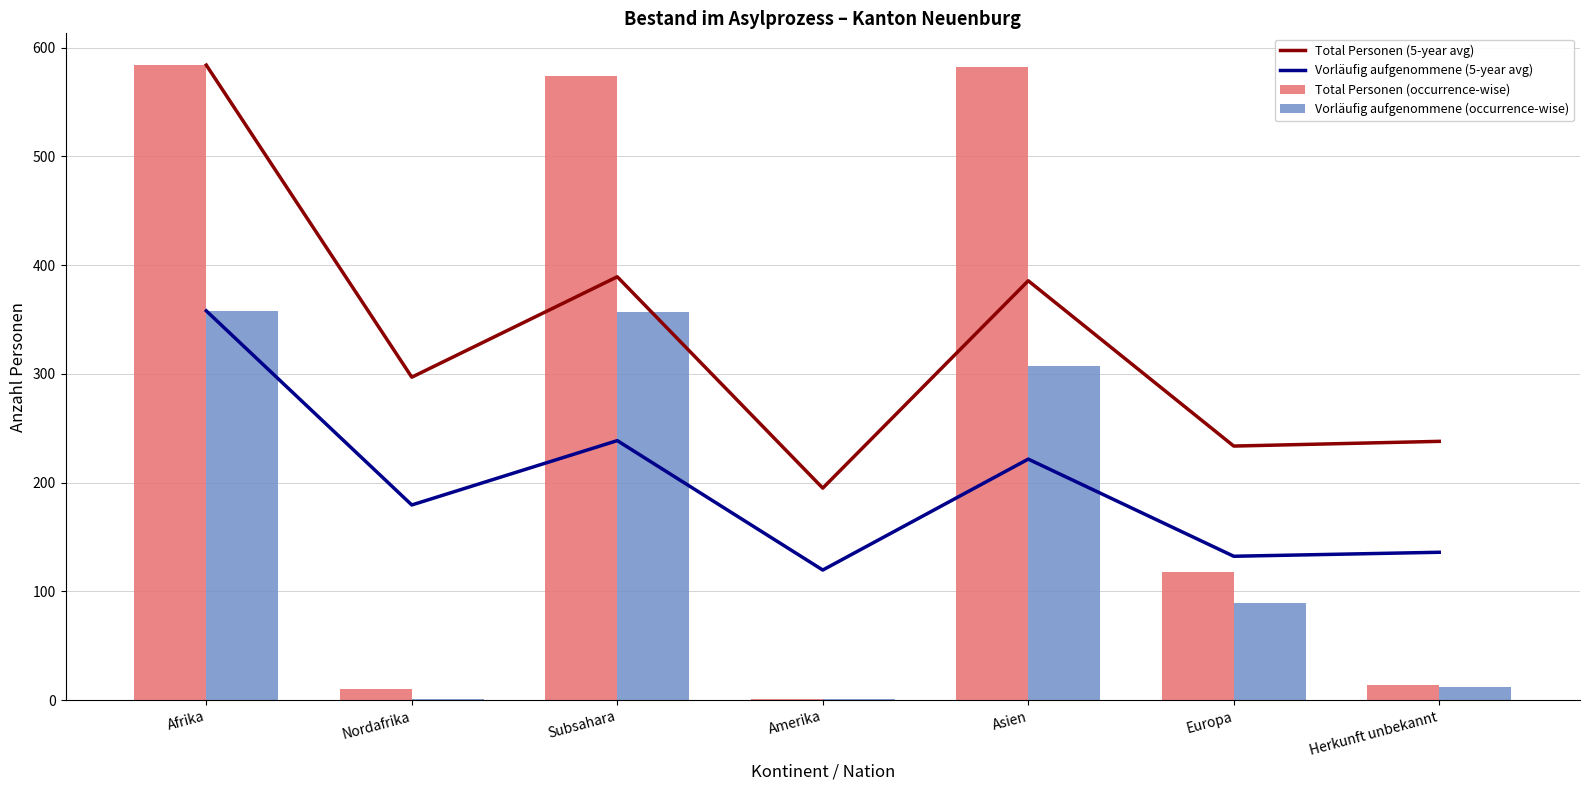

What is the difference between the maximum and minimum values in the Total Personen (occurrence-wise) series?

583.0